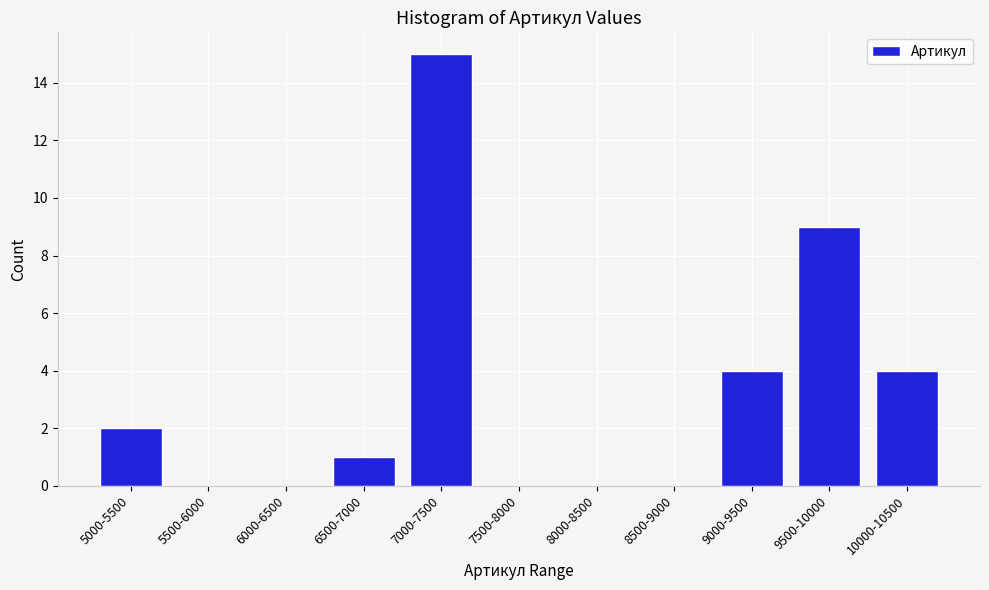

Reading left to right, extract all data points from this chart.

5000-5500=2	5500-6000=0	6000-6500=0	6500-7000=1	7000-7500=15	7500-8000=0	8000-8500=0	8500-9000=0	9000-9500=4	9500-10000=9	10000-10500=4